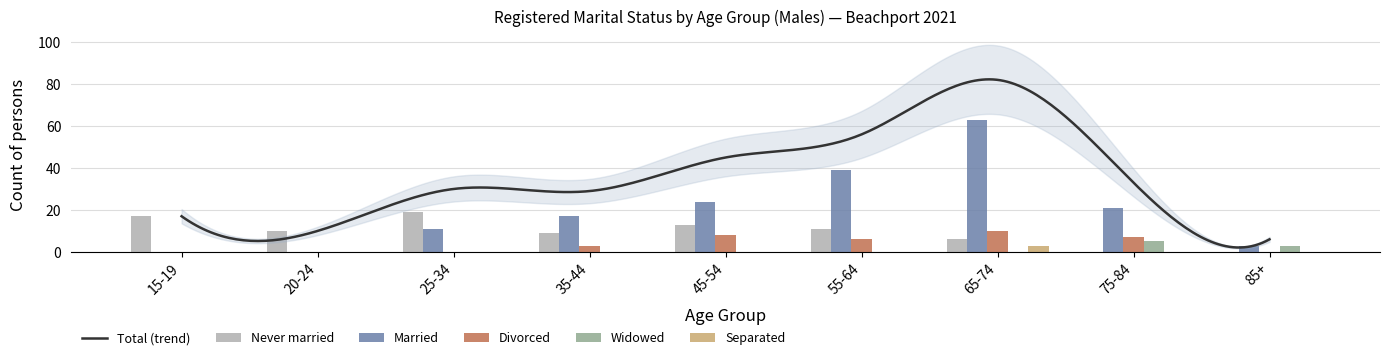

What is the label of the 9th bar from the left?

85+